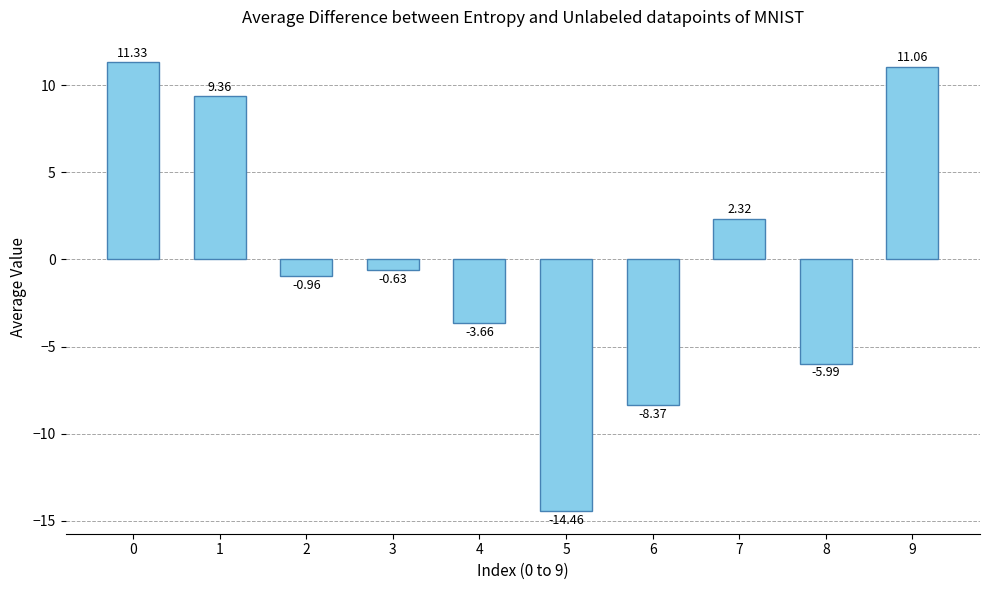

Between 2 and 8, which is larger?

2